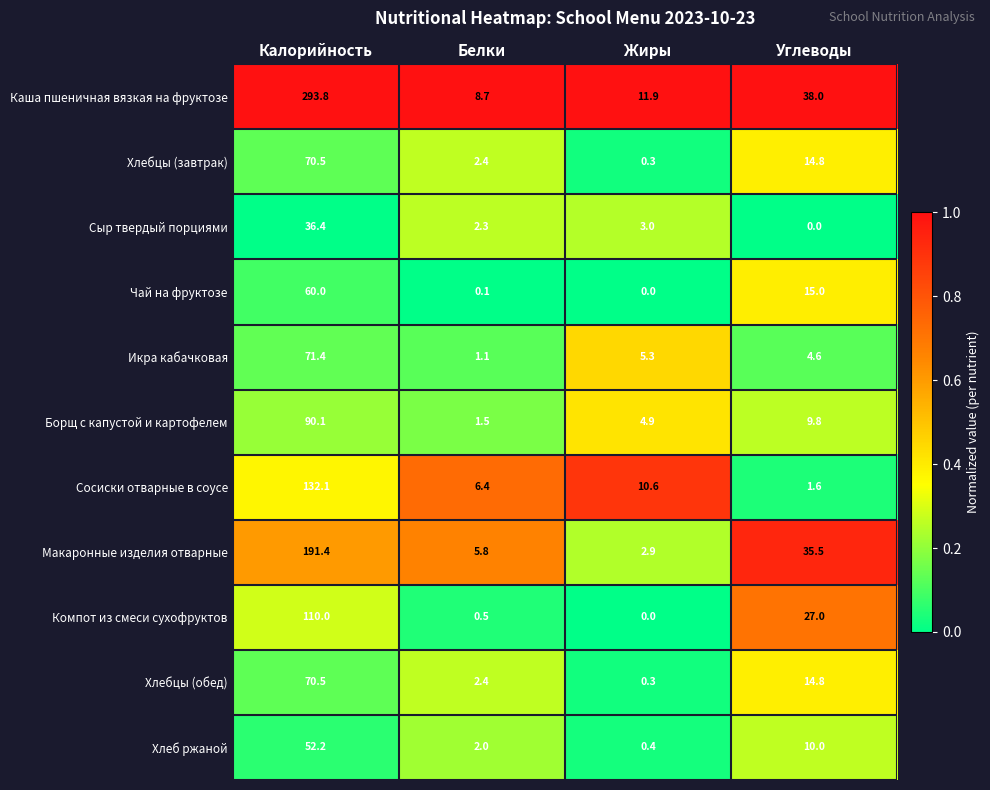

The value of Каша пшеничная вязкая на фруктозе at Жиры is 11.9. True or false?

True